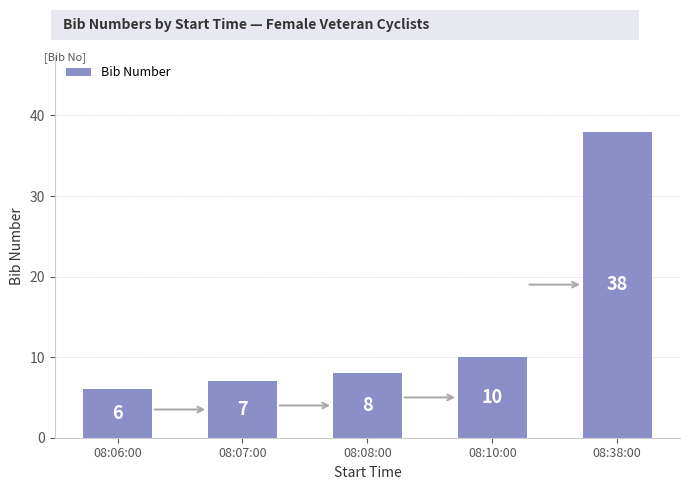

How many data points does each series have?

5